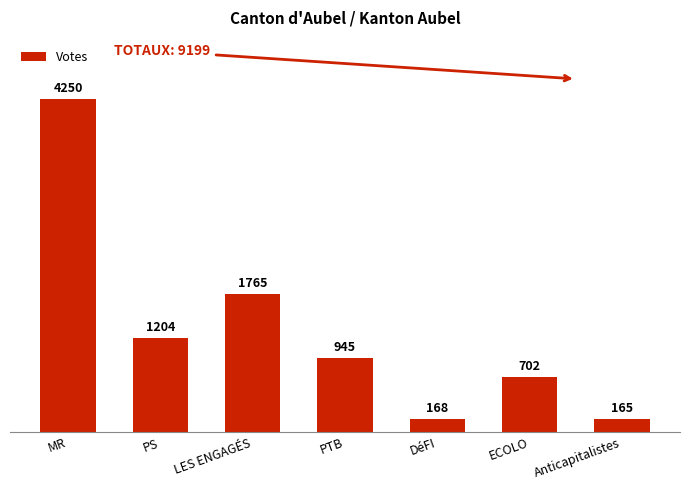

What position from the left is PS?

2